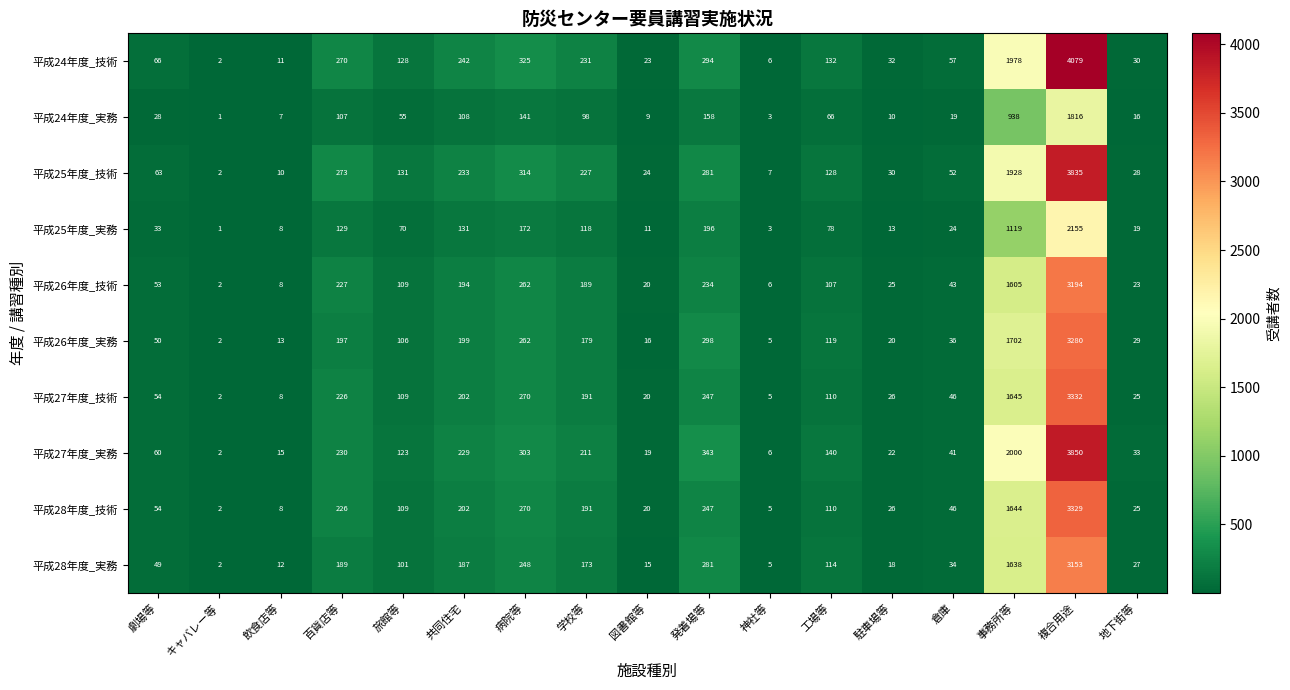

List the labels in order of 平成27年度_実務 value, smallest first.

キャバレー等, 神社等, 飲食店等, 図書館等, 駐車場等, 地下街等, 倉庫, 劇場等, 旅館等, 工場等, 学校等, 共同住宅, 百貨店等, 病院等, 発着場等, 事務所等, 複合用途